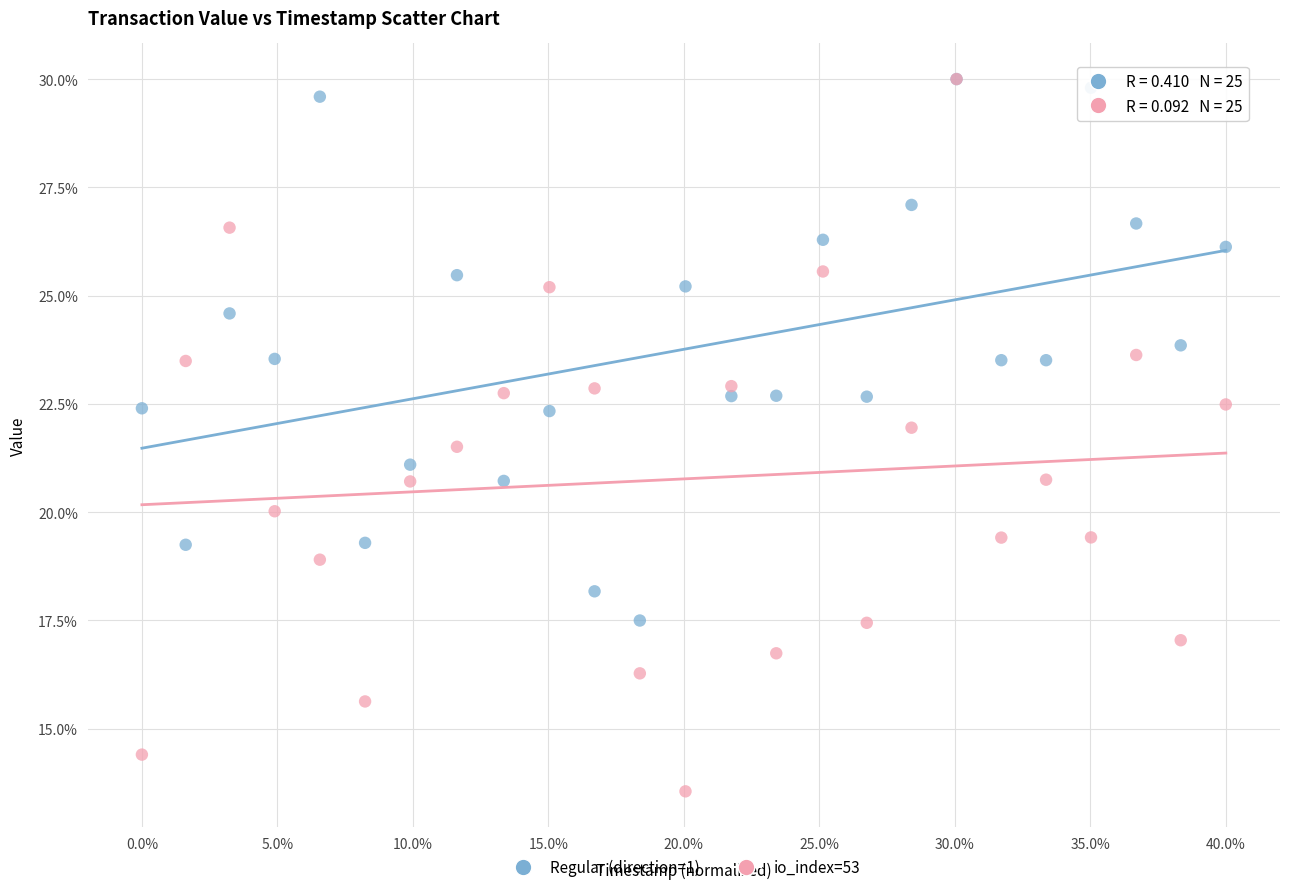

What are all the series names shown in the legend?

Regular (direction=1), io_index=53